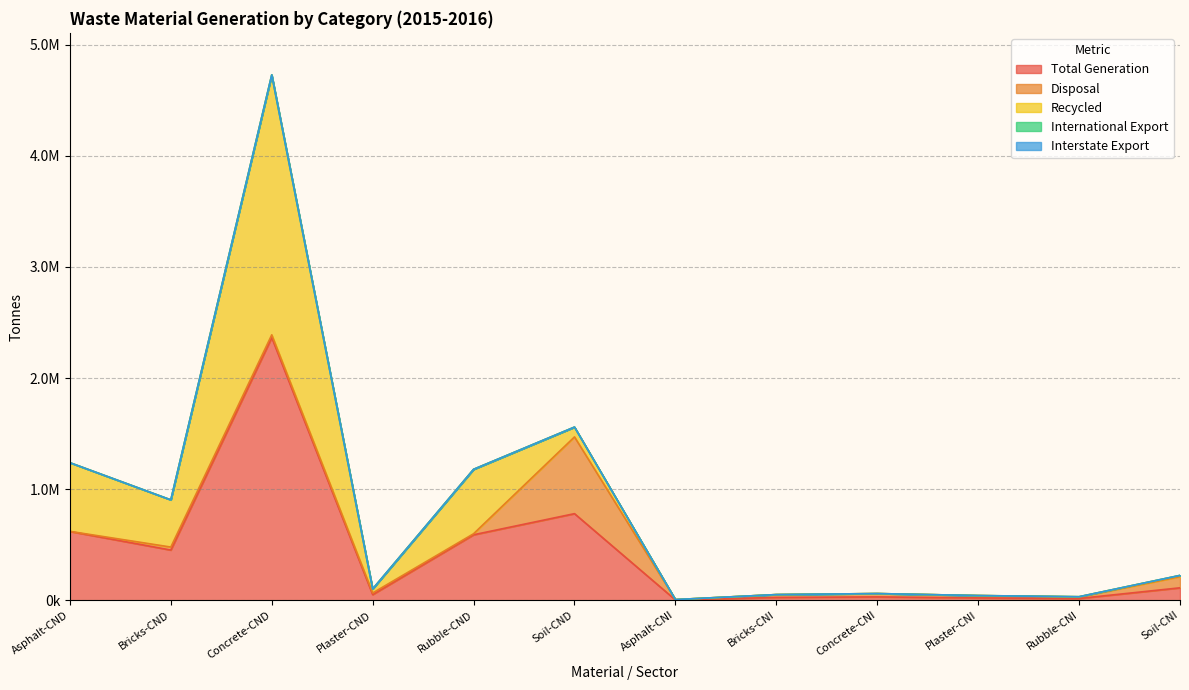

Between Soil-CNI and Bricks-CND, which is larger?

Bricks-CND